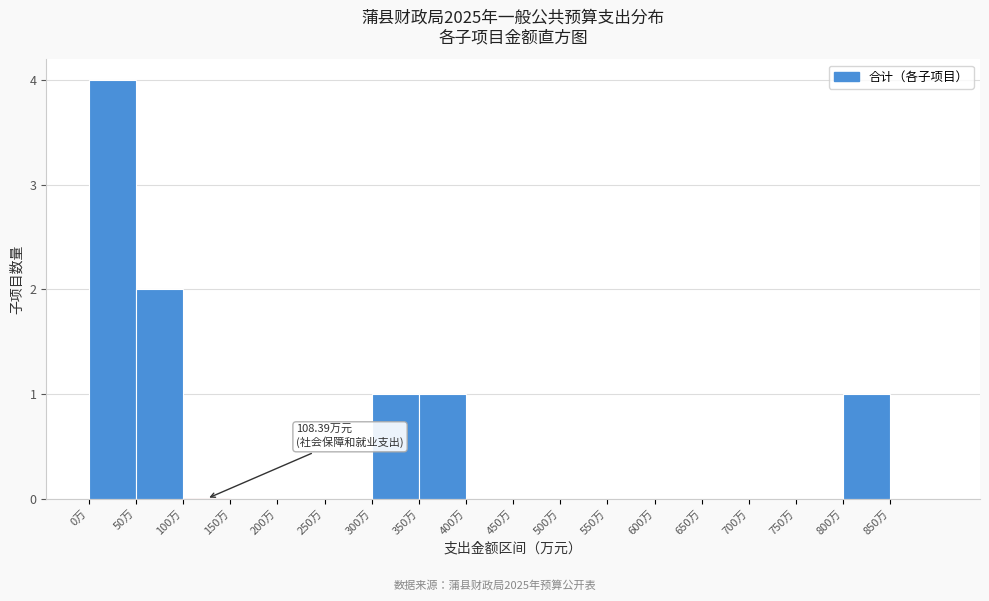

Over which range of the x-axis is the bar tallest?

0 to 50